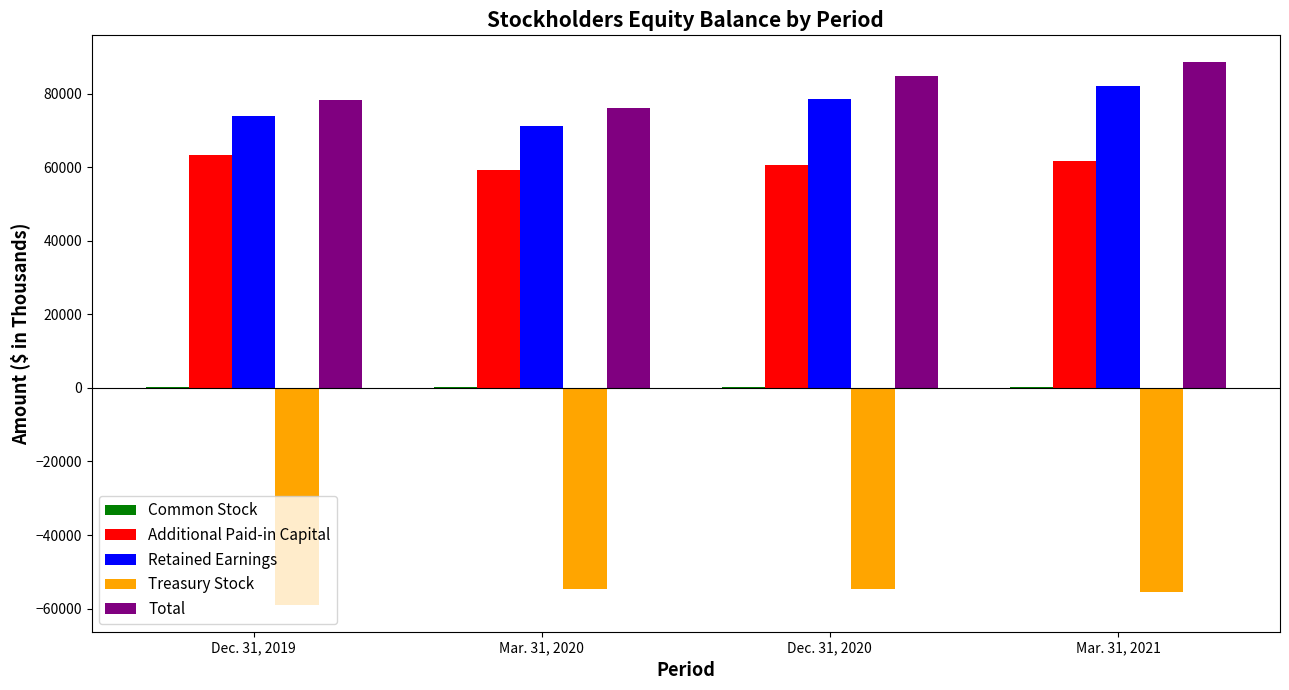

The value of Total at Mar. 31, 2021 is 52551. True or false?

False